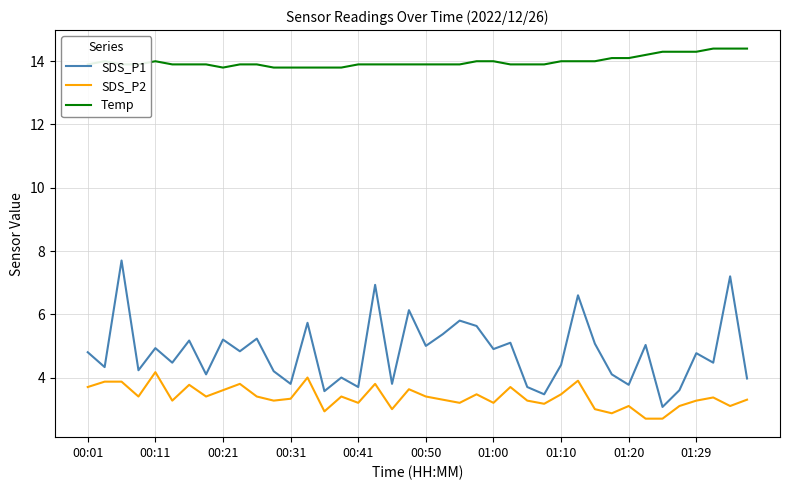

Which series has the largest total across all categories?

Temp